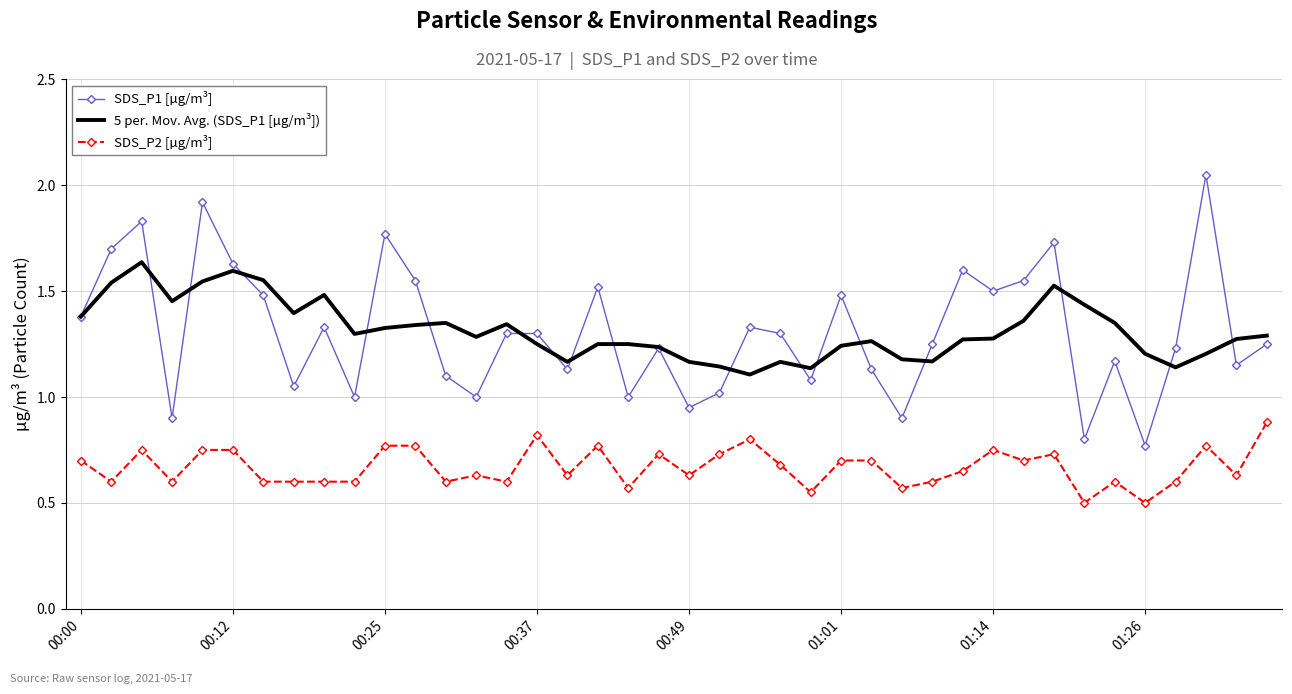

List the series in order of their peak value, lowest first.

SDS_P2 [µg/m³], 5 per. Mov. Avg. (SDS_P1 [µg/m³]), SDS_P1 [µg/m³]